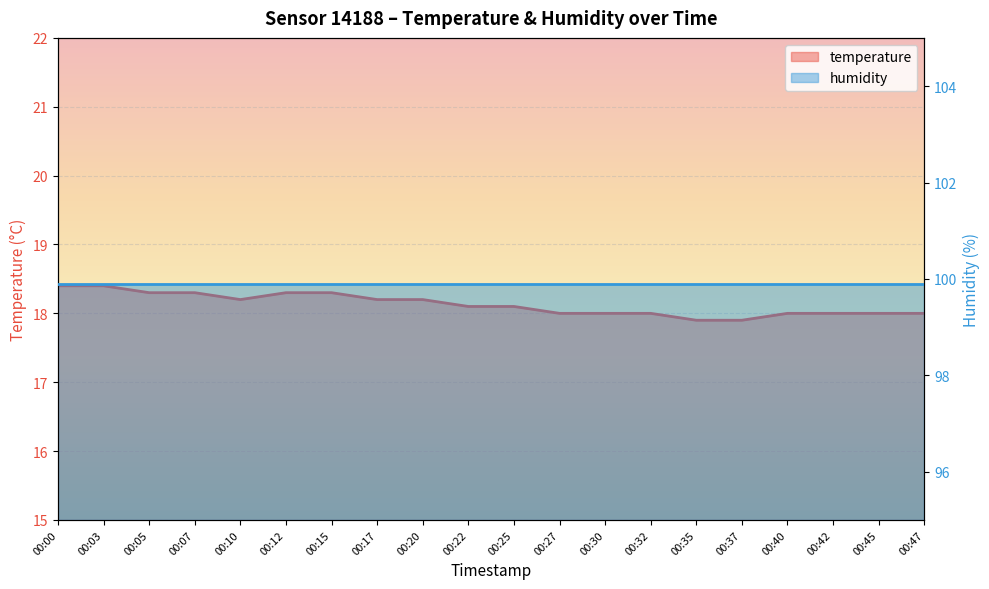

Where is the first local minimum?

00:10